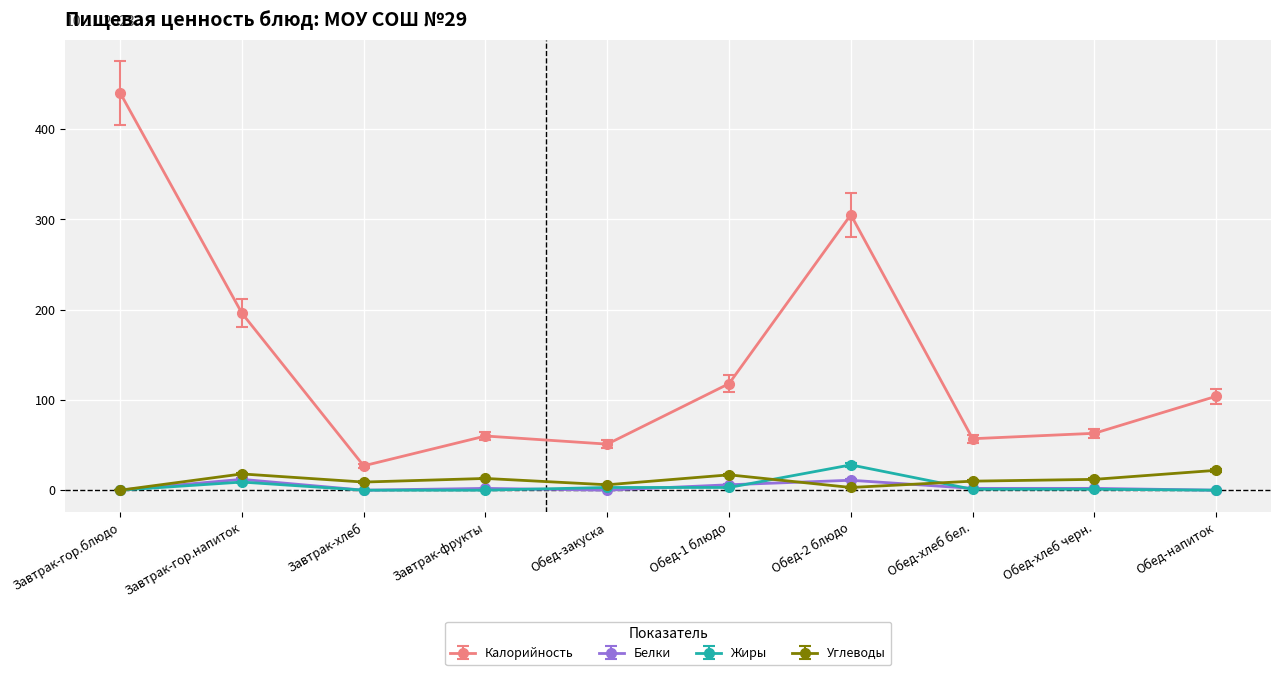

True or false: Калорийность and Белки cross at least once.

False